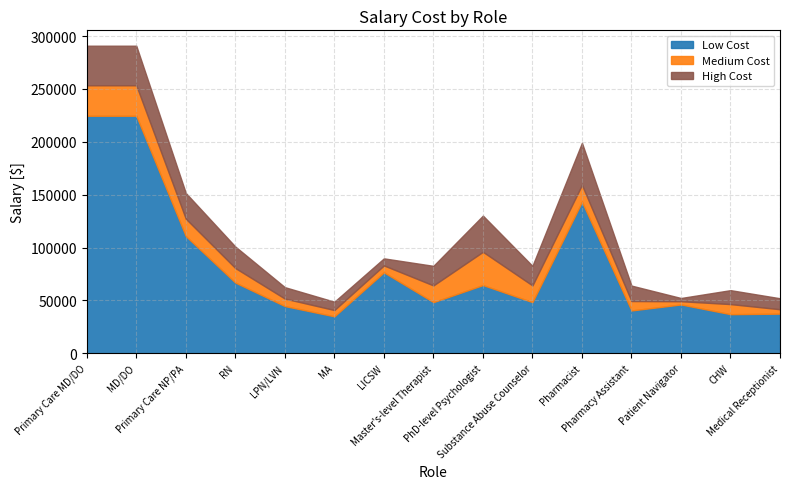

What is the maximum value for Low Cost?

224660